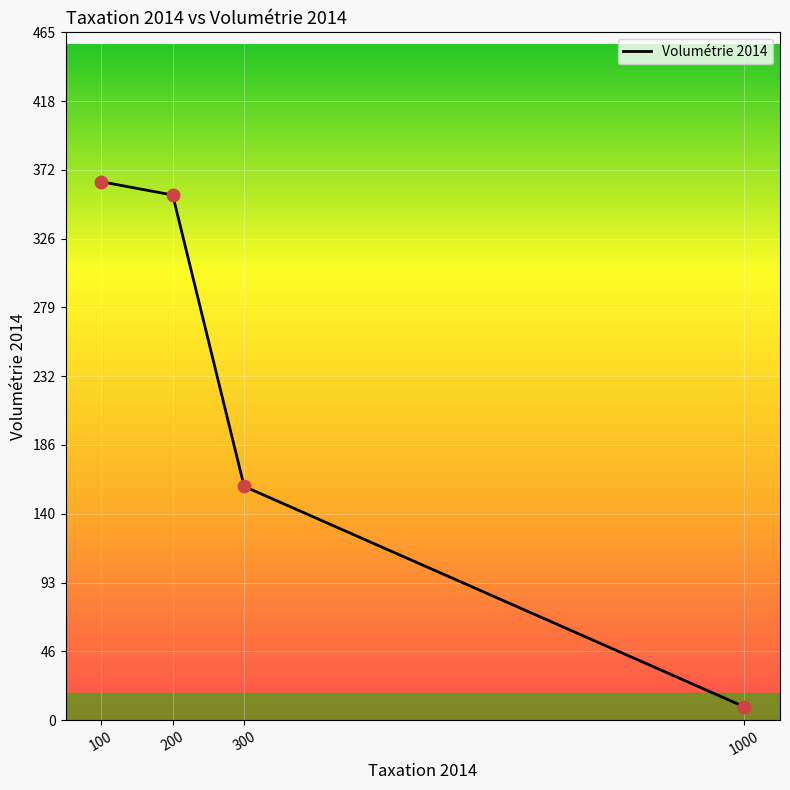

What is the change in value from 200 to 300?

-197